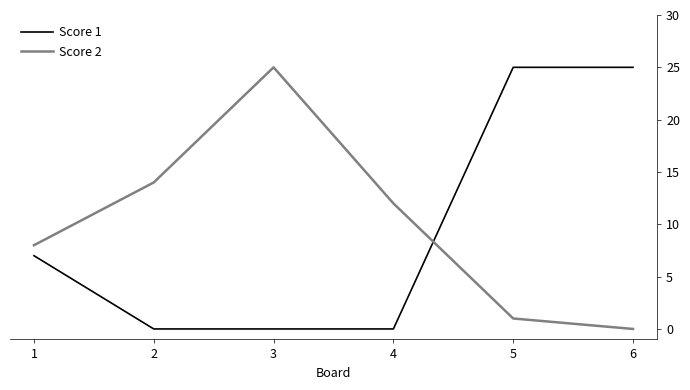

What is the sum of all Score 2 values?

60